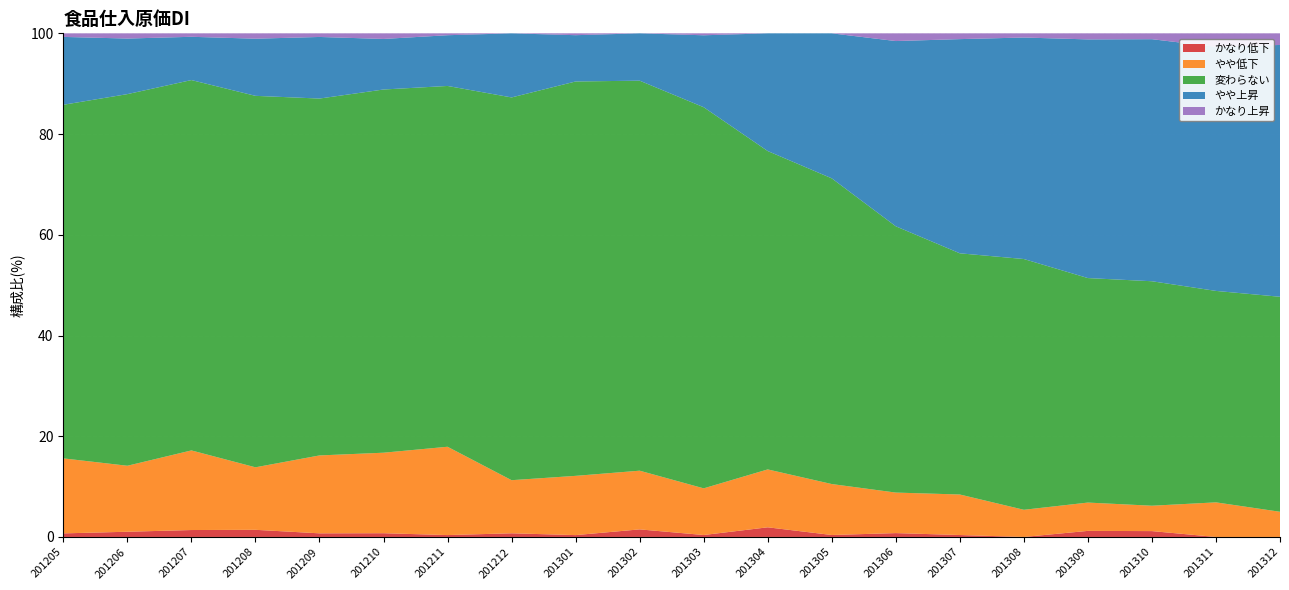

Reading left to right, what are all the values shown in this chart?

かなり低下: 201205=0.7	201206=1.0	201207=1.4	201208=1.4	201209=0.7	201210=0.7	201211=0.4	201212=0.7	201301=0.4	201302=1.5	201303=0.4	201304=1.9	201305=0.4	201306=0.8	201307=0.4	201308=0.0	201309=1.2	201310=1.2	201311=0.0	201312=0.0
やや低下: 201205=14.9	201206=13.1	201207=15.8	201208=12.4	201209=15.5	201210=16.0	201211=17.5	201212=10.5	201301=11.8	201302=11.7	201303=9.3	201304=11.5	201305=10.1	201306=8.0	201307=8.0	201308=5.4	201309=5.6	201310=5.0	201311=6.9	201312=5.0
変わらない: 201205=70.2	201206=73.8	201207=73.5	201208=73.8	201209=70.9	201210=72.1	201211=71.6	201212=76.0	201301=78.3	201302=77.4	201303=75.7	201304=63.2	201305=60.7	201306=52.9	201307=47.9	201308=49.8	201309=44.6	201310=44.6	201311=42.0	201312=42.7
やや上昇: 201205=13.5	201206=11.0	201207=8.6	201208=11.3	201209=12.2	201210=10.0	201211=10.1	201212=12.7	201301=9.2	201302=9.4	201303=14.3	201304=23.4	201305=28.8	201306=36.8	201307=42.5	201308=44.0	201309=47.4	201310=48.1	201311=48.5	201312=50.0
かなり上昇: 201205=0.7	201206=1.0	201207=0.7	201208=1.1	201209=0.7	201210=1.1	201211=0.4	201212=0.0	201301=0.4	201302=0.0	201303=0.4	201304=0.0	201305=0.0	201306=1.5	201307=1.1	201308=0.8	201309=1.2	201310=1.2	201311=2.7	201312=2.3